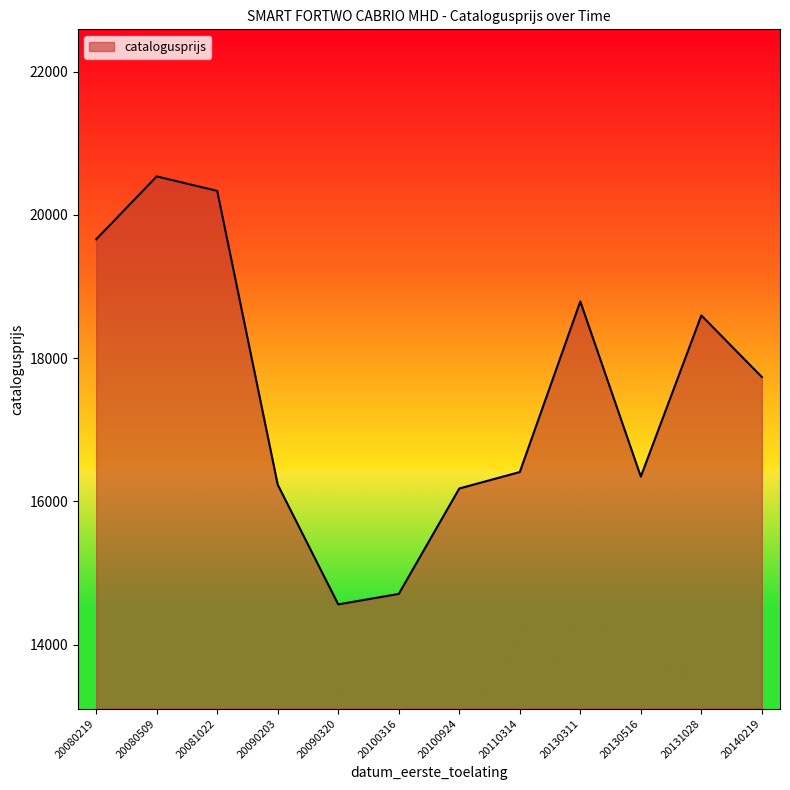

What is the difference between the values at 20081022 and 20130516?

3990